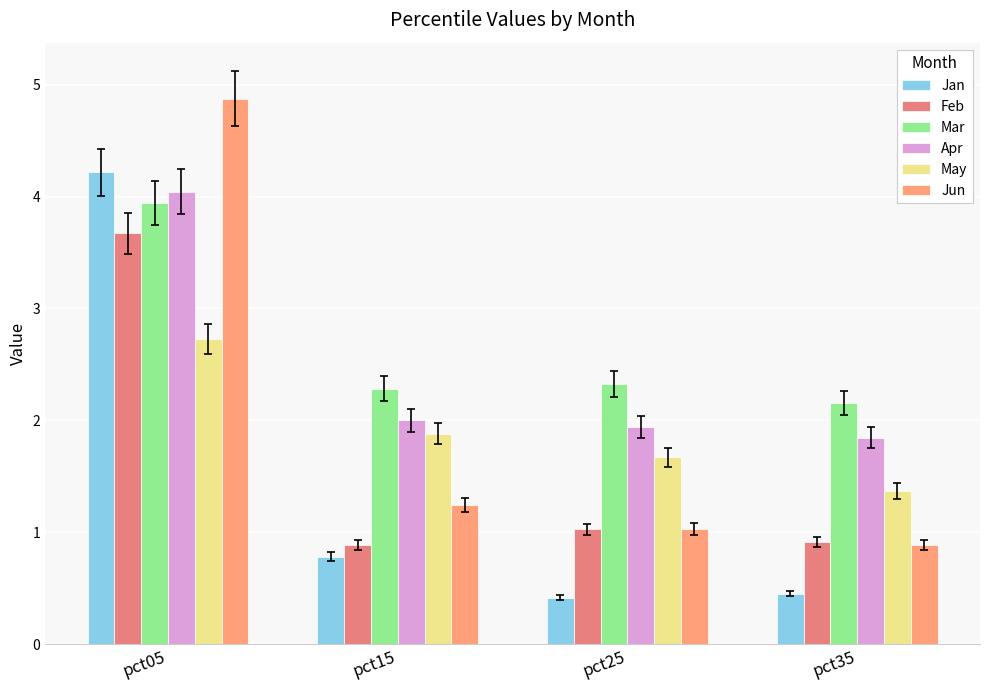

Which series changed the most between pct25 and pct35?

May